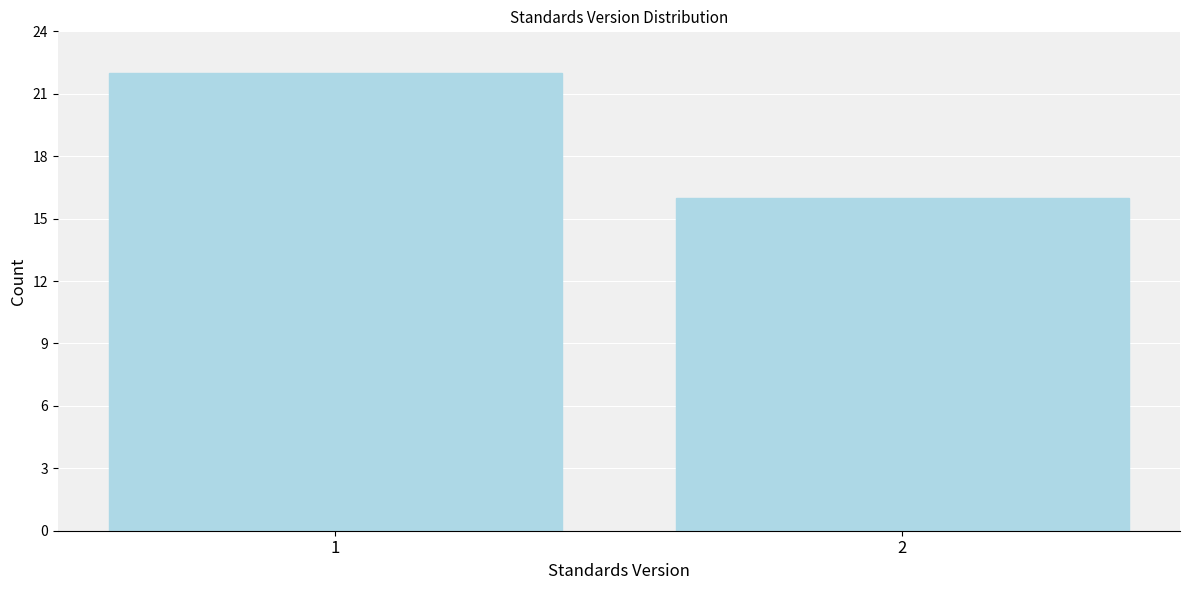

Reading left to right, what are all the values shown in this chart?

1=22	2=16